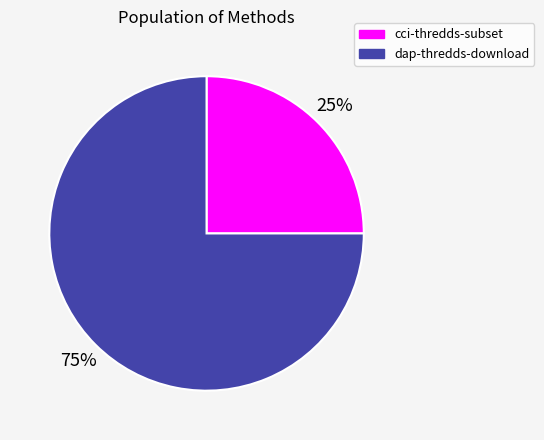

The dap-thredds-download slice represents 75% of the pie. True or false?

True